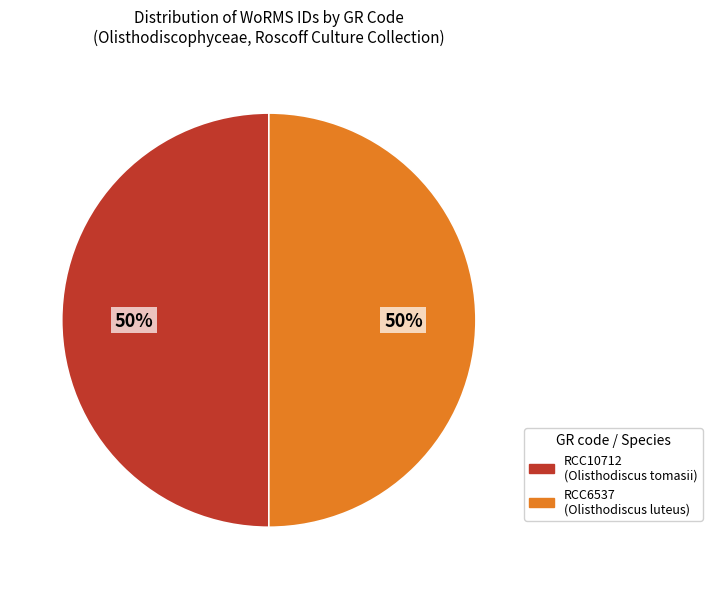

How many slices are in this pie chart?

2